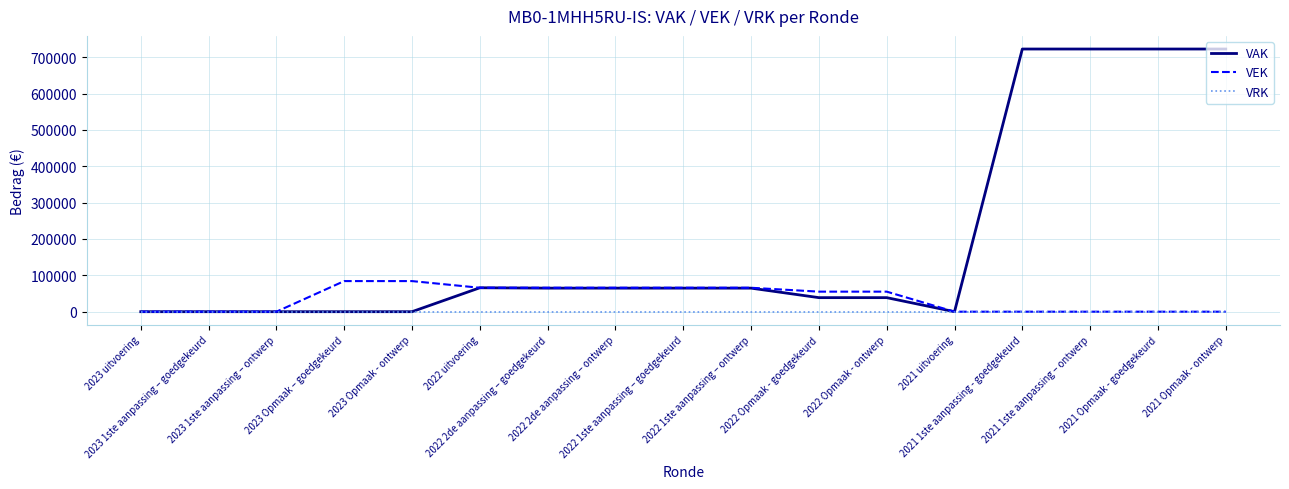

Which series has the largest total across all categories?

VAK